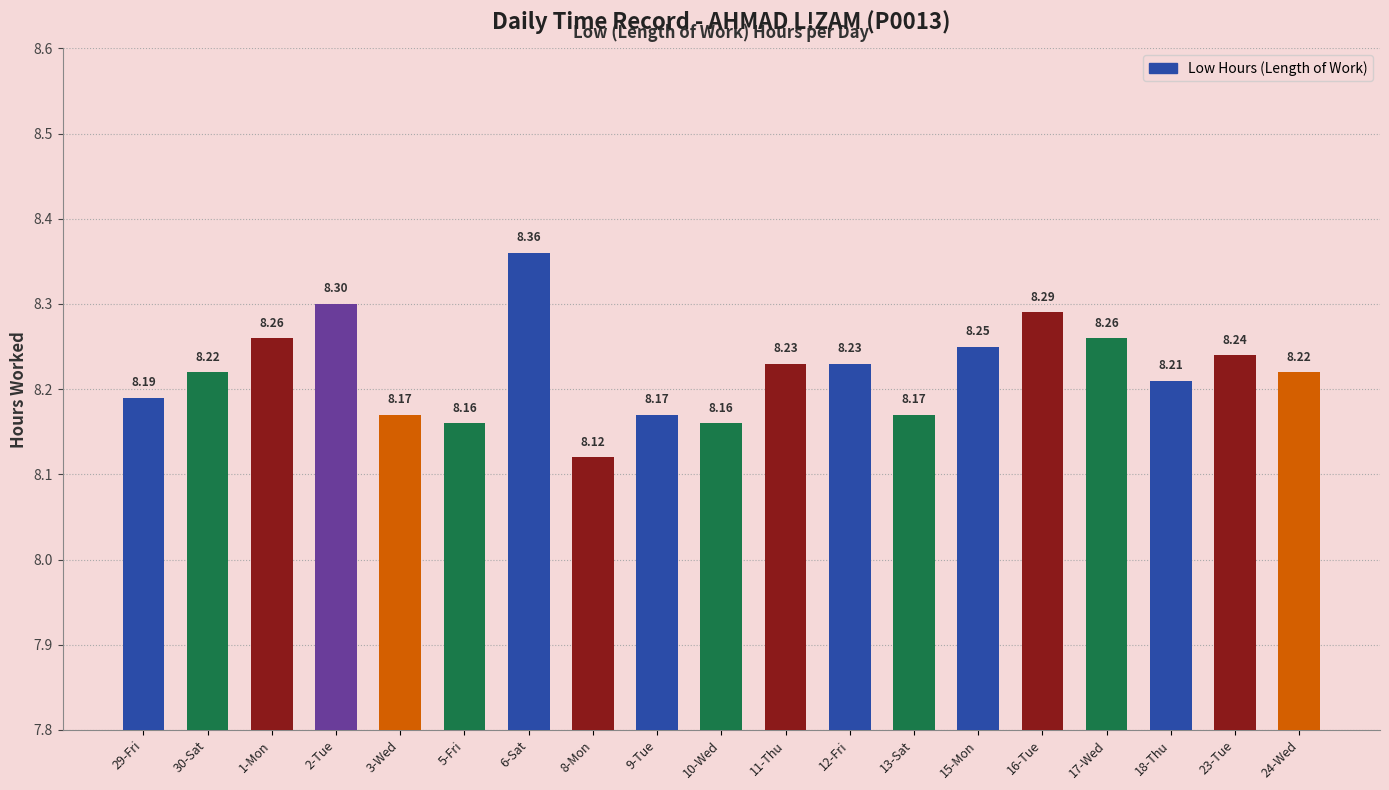

What is the ratio of the value at 11-Thu to the value at 23-Tue?

1.0